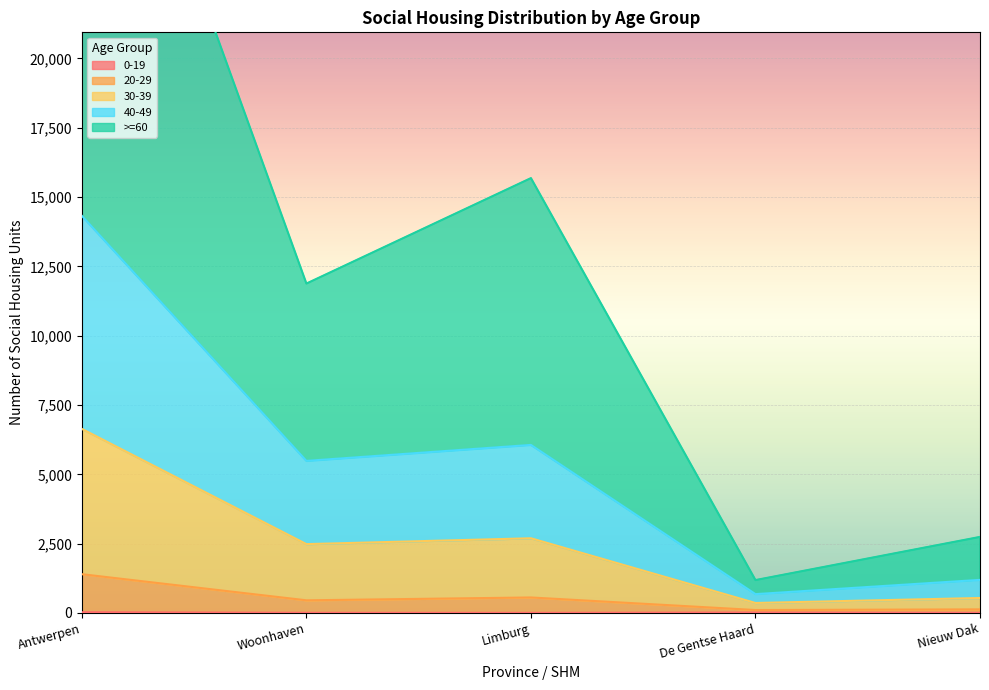

Reading left to right, extract all data points from this chart.

0-19: 26	5	3	15	3
20-29: 1398	456	559	106	130
30-39: 6638	2483	2694	360	540
40-49: 14321	5485	6061	680	1194
>=60: 34264	11880	15683	1186	2743